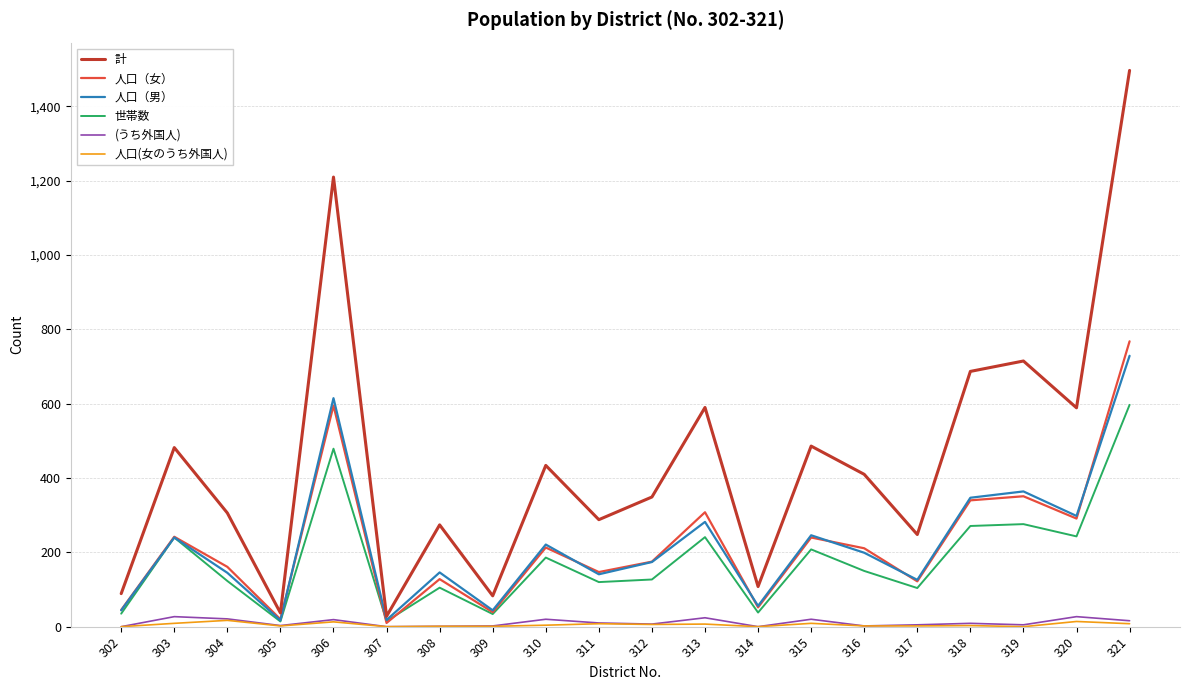

Is it true that 人口（女） equals 147 at 311?

True